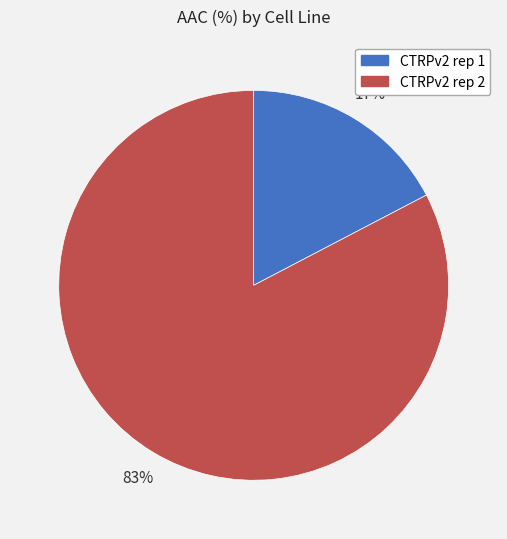

What percentage is the CTRPv2 rep 2 slice, to the nearest percent?

83%